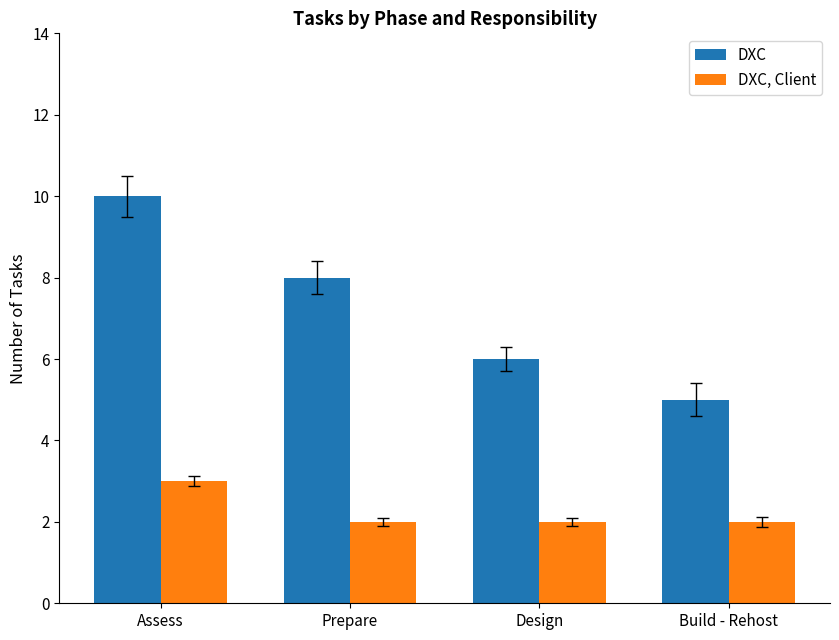

List the series in order of their overall mean, lowest first.

DXC, Client, DXC